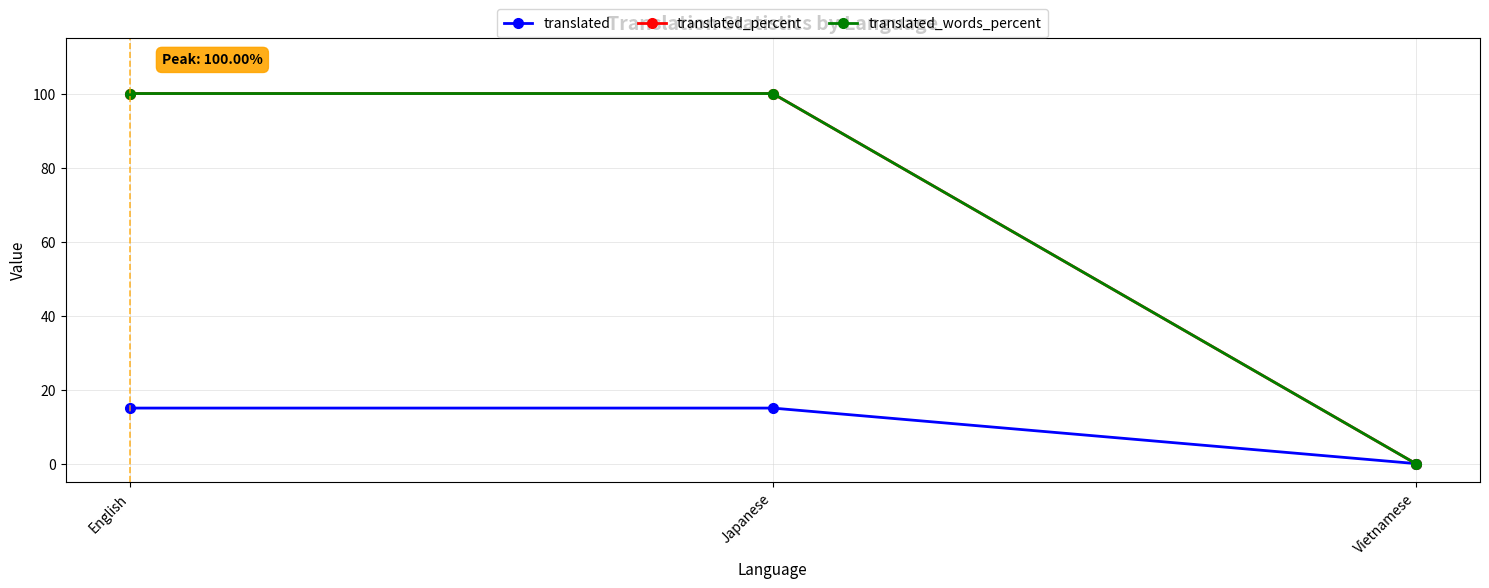

Does the chart display data point markers on the line(s)?

Yes